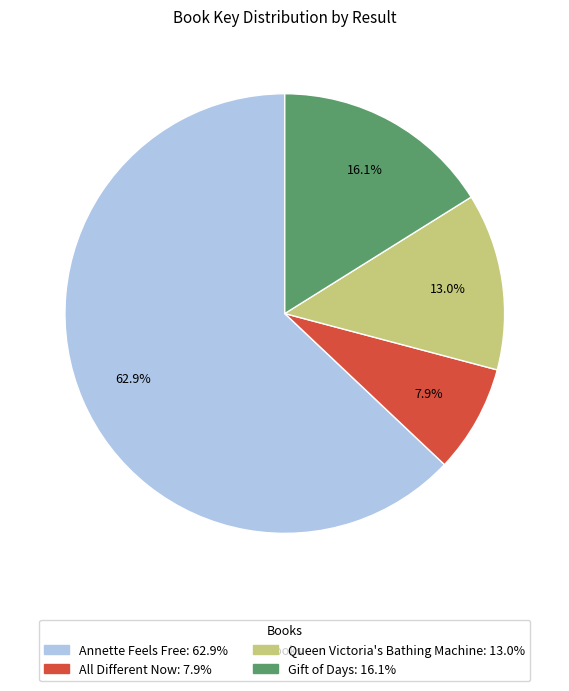

Is there any slice that represents more than half of the pie?

Yes